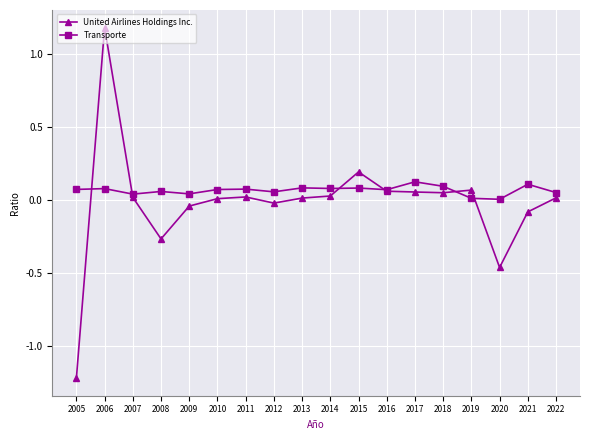

Rank the series by their maximum value, from highest to lowest.

United Airlines Holdings Inc., Transporte